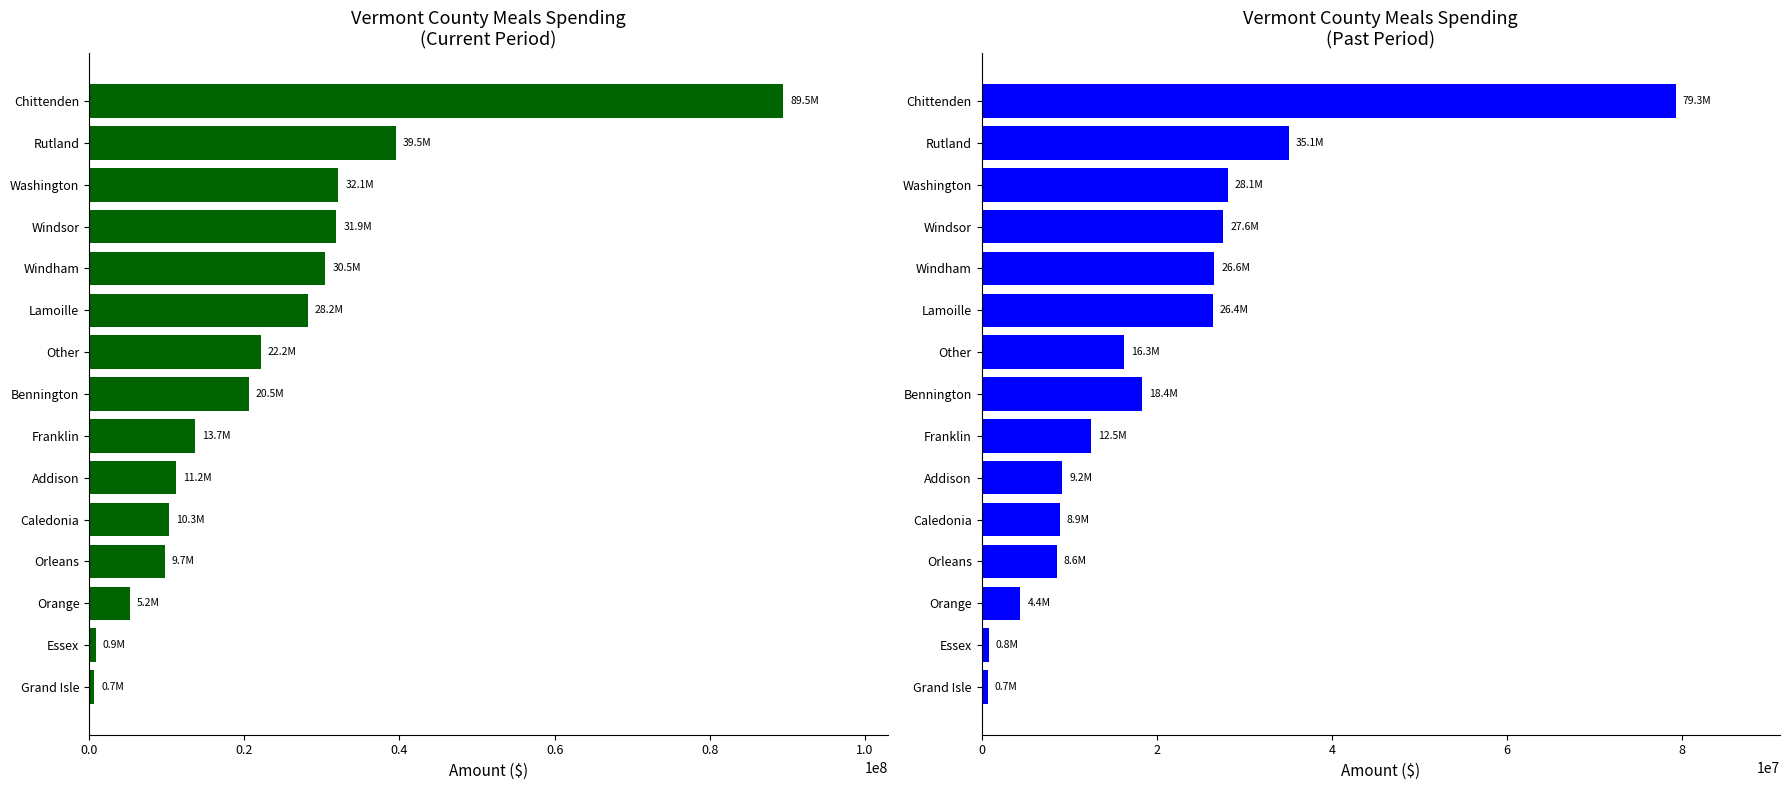

Reading left to right, extract all data points from this chart.

Meals: 678490.5	893351.3	5249729.1	9728916.2	10348023.6	11170332.7	13708697.7	20547993.0	22160369.0	28215362.9	30460425.1	31878502.9	32119279.2	39530049.6	89467354.6
Past Meals: 684101.2	830608.8	4430006.9	8588889.0	8949493.8	9200310.0	12545175.6	18374374.0	16293289.9	26414248.3	26593469.9	27584941.0	28121085.6	35068801.7	79283594.4